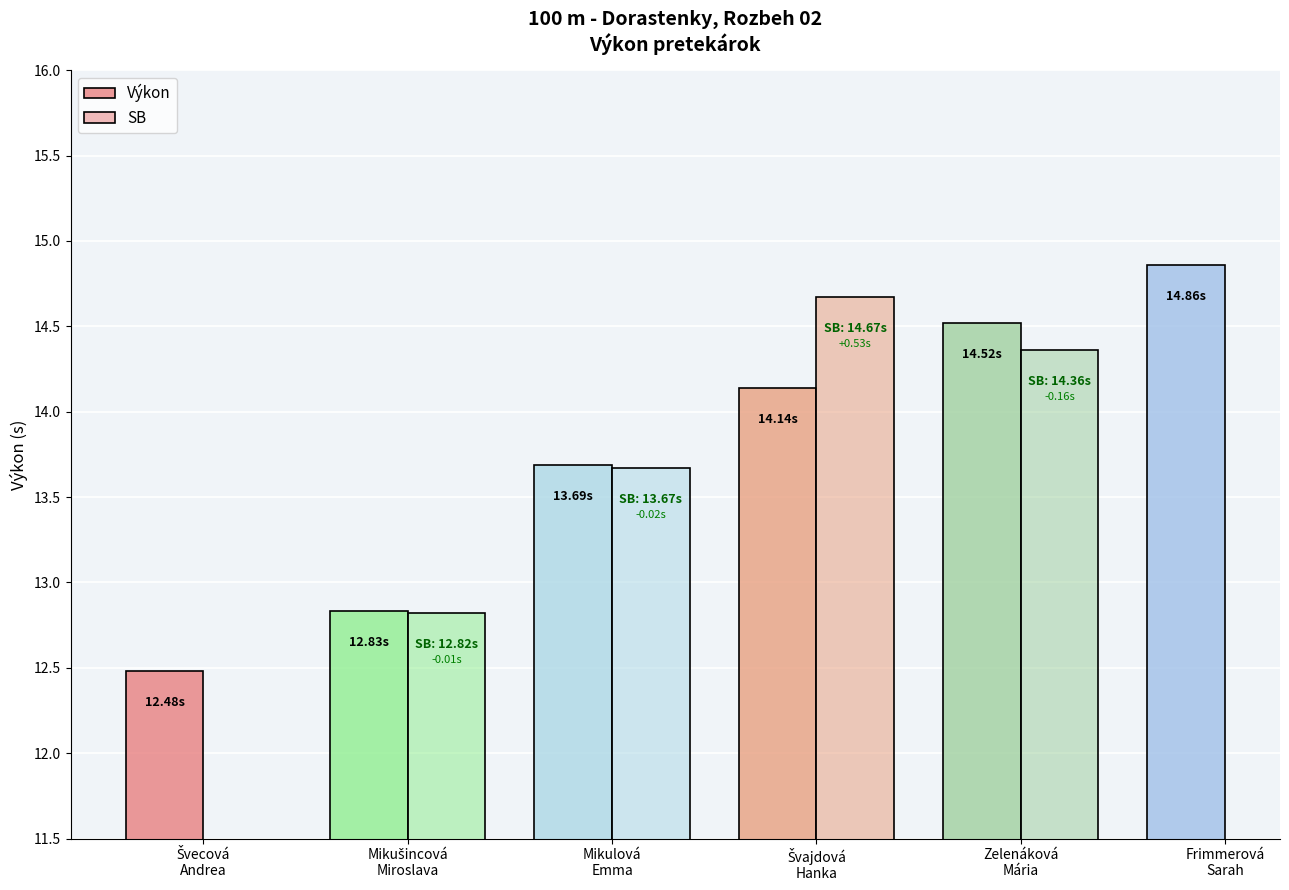

What is the difference between the second highest and minimum values in the Výkon series?

2.0